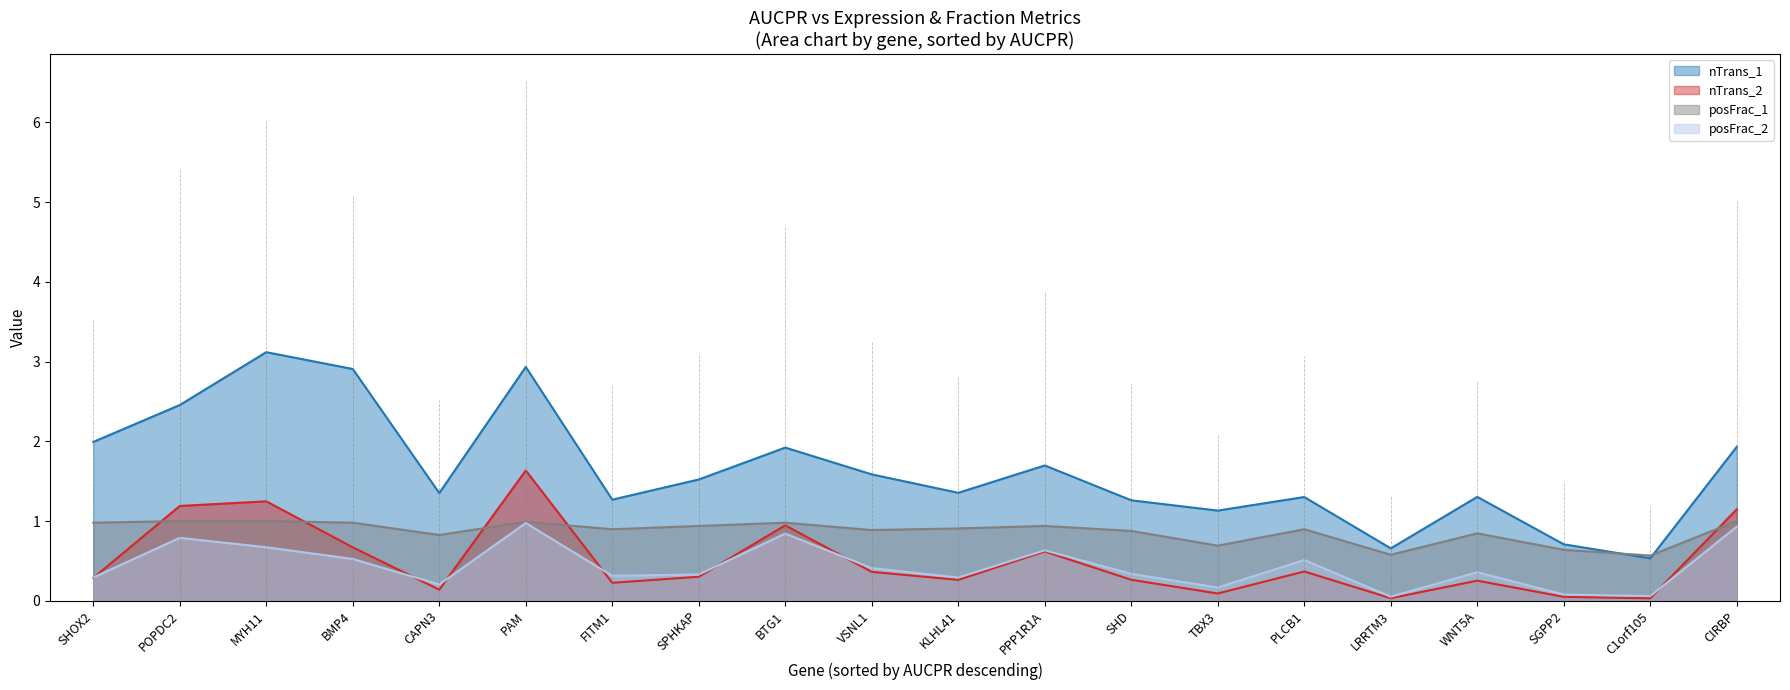

Where is the first local maximum for nTrans_1?

MYH11